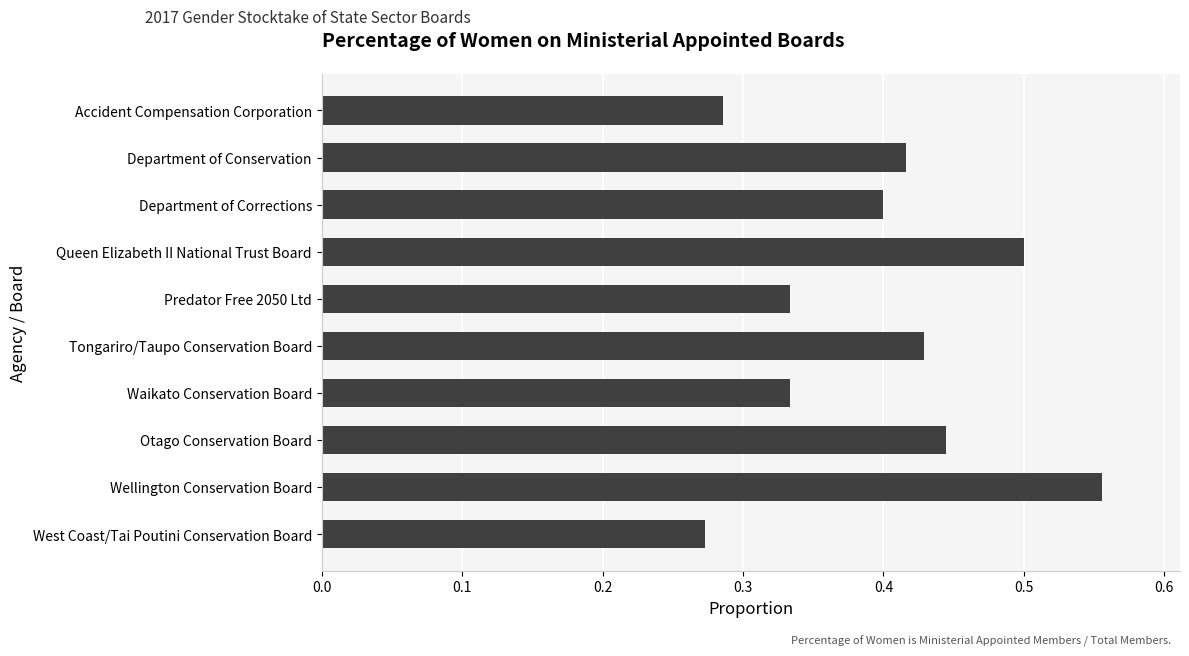

At which category does the chart reach its peak across all series?

Wellington Conservation Board